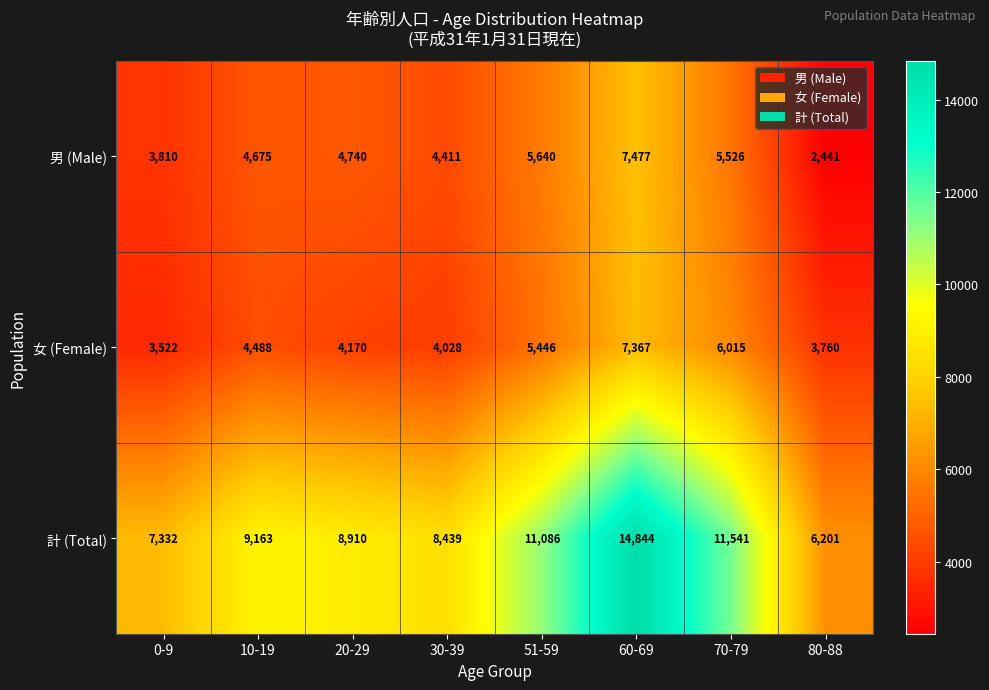

What is the average value of the 男 (Male) series?

4840